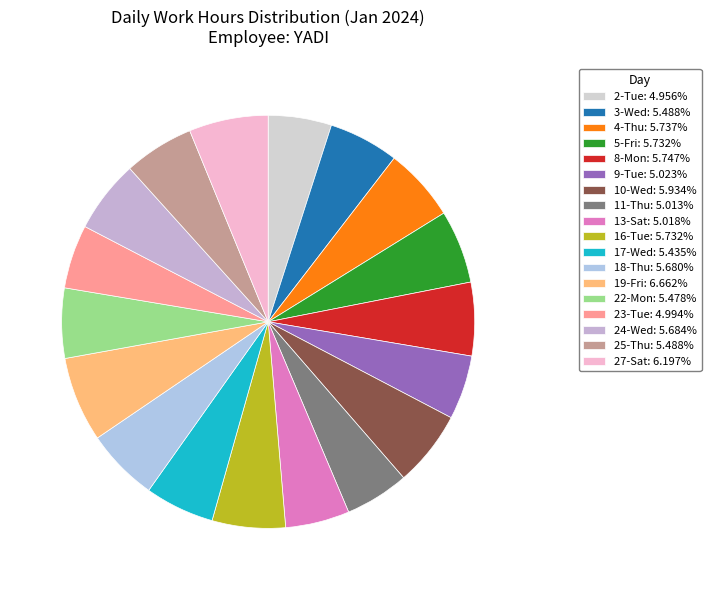

What is the largest slice in the pie chart?

19-Fri